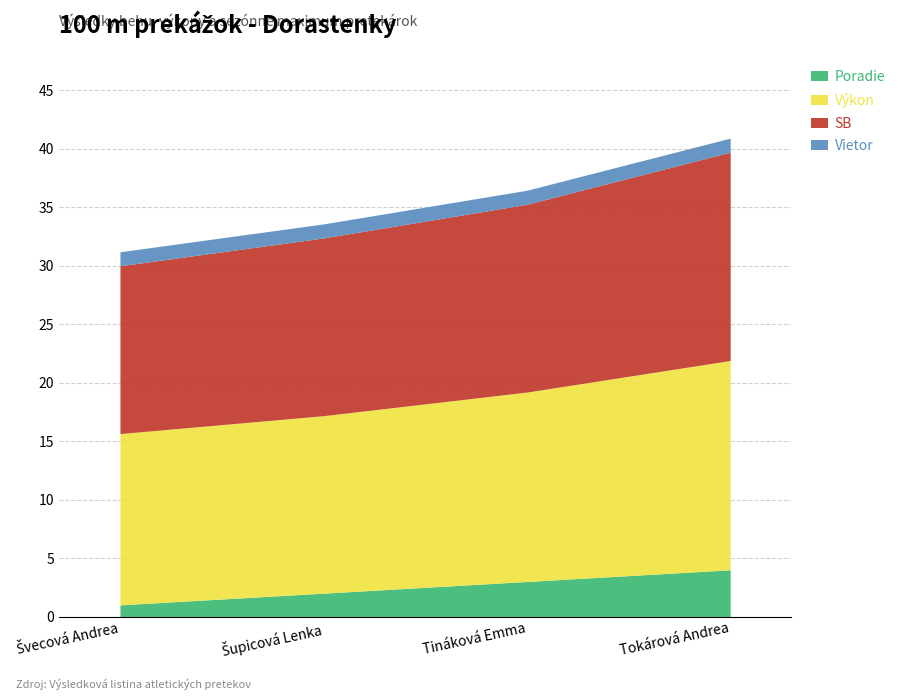

At which category does the chart reach its minimum across all series?

Švecová Andrea